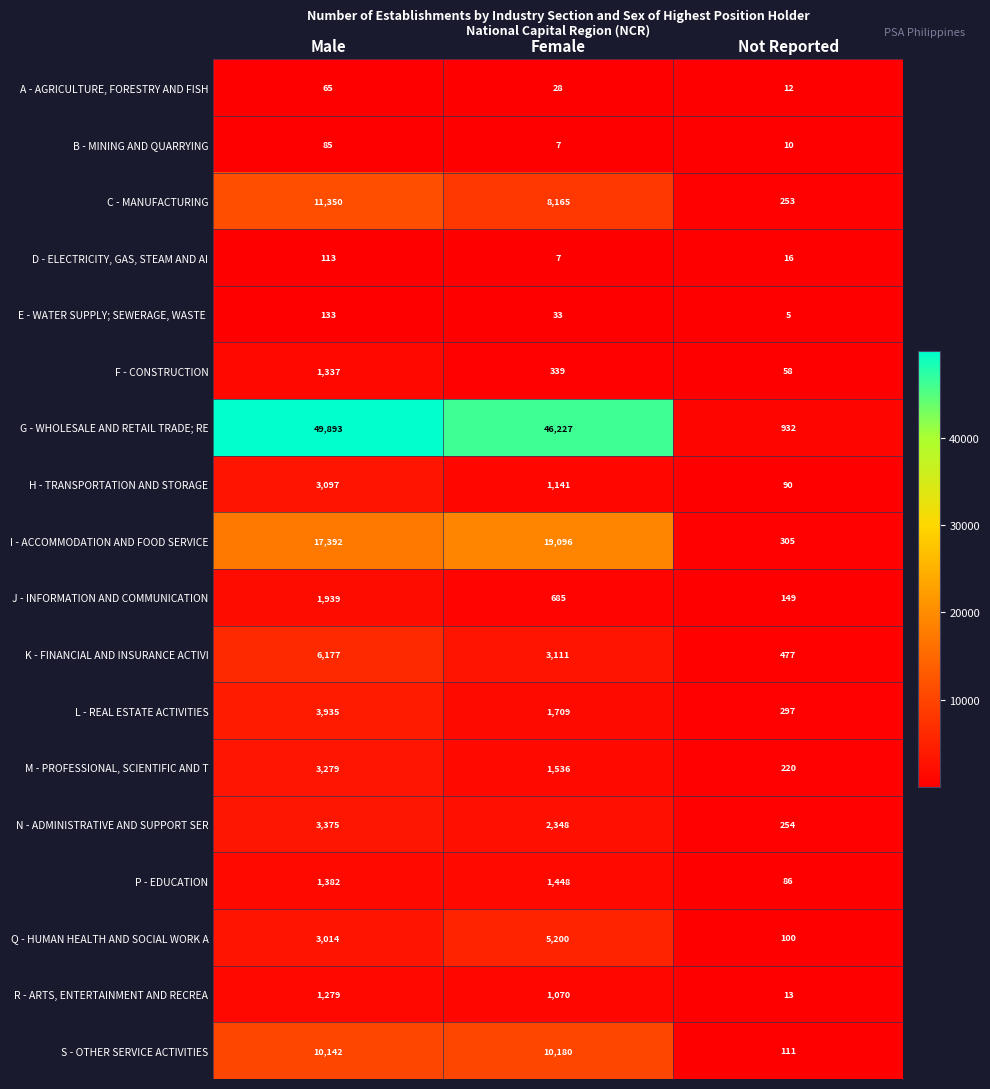

What is the difference between the highest and lowest values at Not Reported?

927